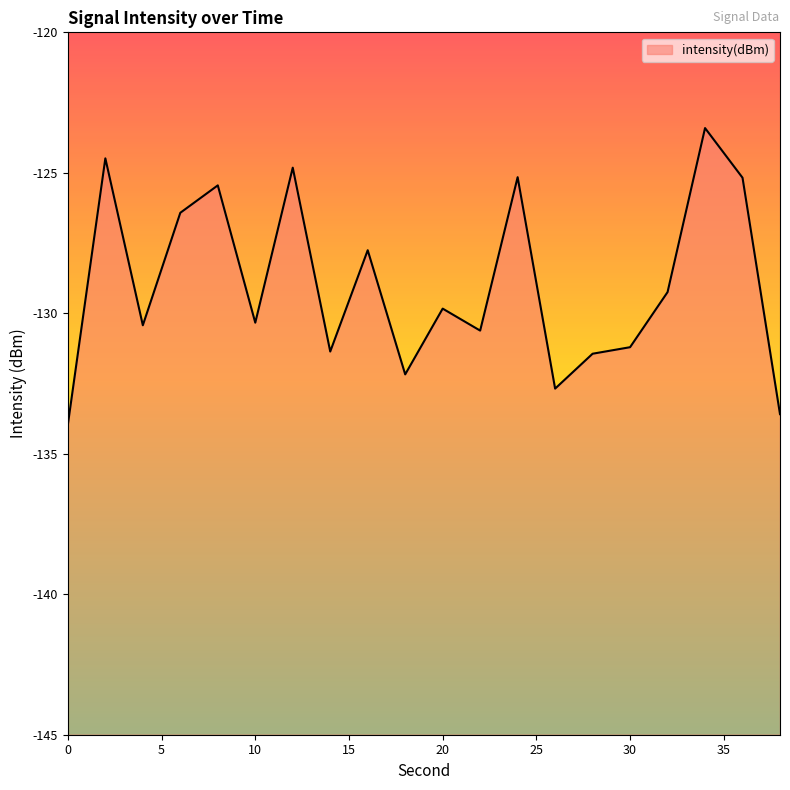

What is the value of the 13th point from the left?

-125.2